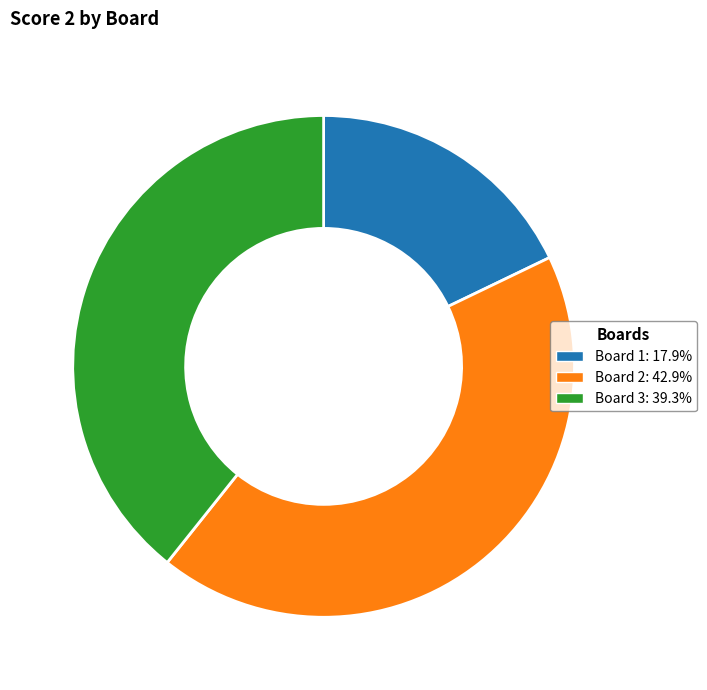

How many segments does this pie chart have?

3